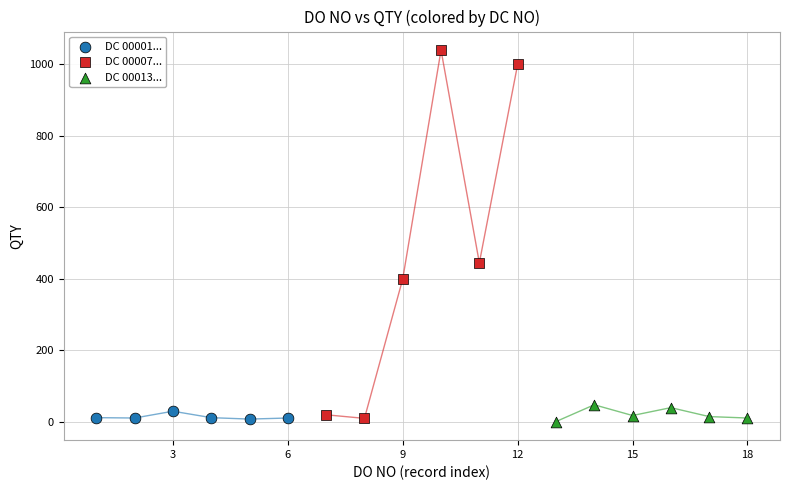

Which series contains the highest Y value?

DC 00007...